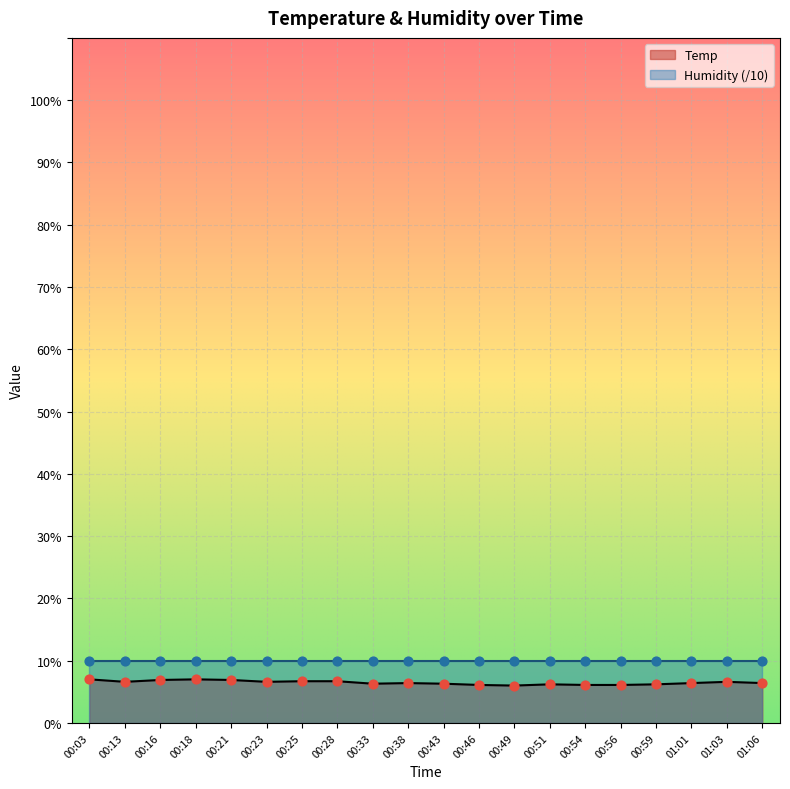

What is the ratio of the value at 00:54 to the value at 01:06?

1.0